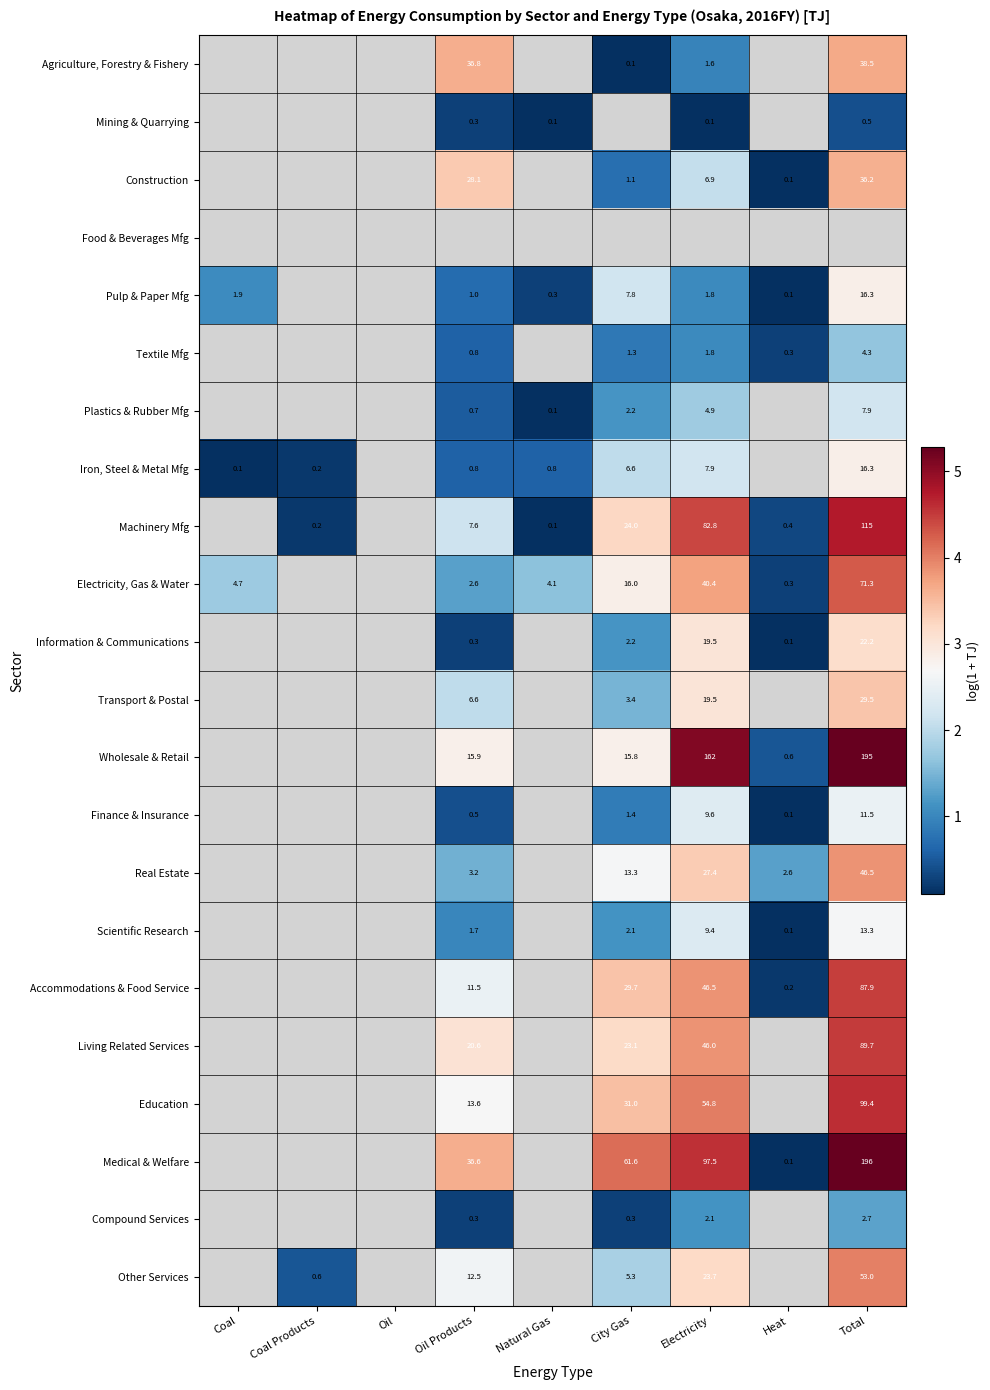

What is the greatest value displayed?

5.3